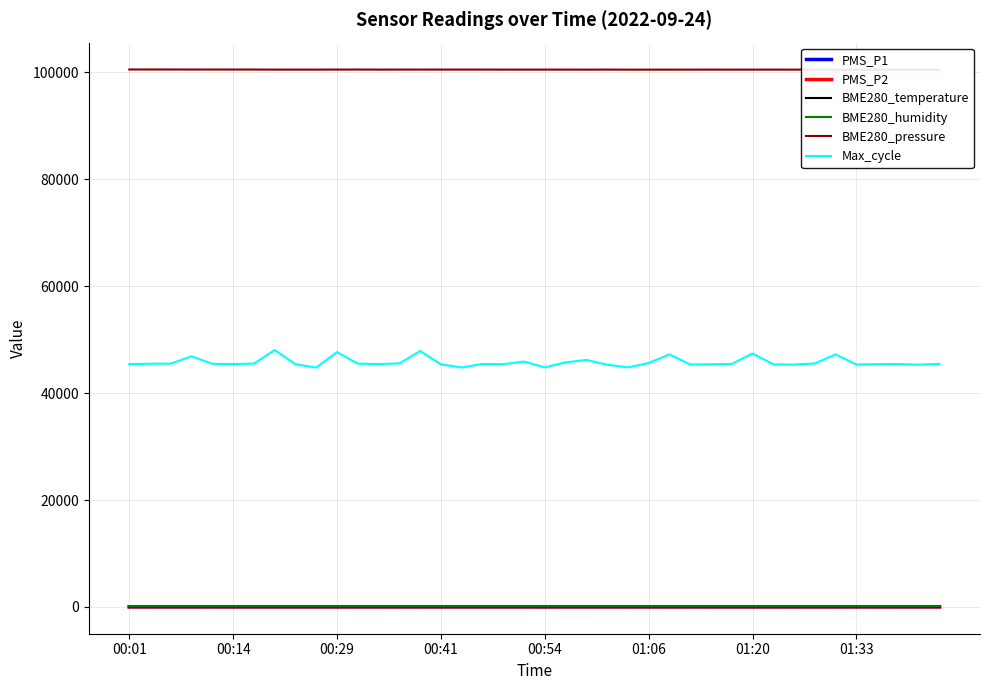

Reading right to left, list all the values displayed in this chart.

PMS_P1: 11.3	14.0	15.3	17.0	16.3	14.0	16.7	13.7	16.0	14.3	10.7	16.0	17.0	16.7	13.3	17.0	12.0	15.3	15.3	8.7	12.0	11.3	14.3	13.0	11.0	16.3	11.7	13.3	13.5	11.3	12.7	11.3	12.7	13.0	12.3	18.3	13.7	15.3	15.7	15.7
PMS_P2: 11.3	14.0	13.7	15.0	15.0	14.0	16.3	13.3	15.3	12.7	10.7	13.7	15.3	14.0	13.3	14.7	12.0	14.3	15.3	8.7	12.0	11.0	14.3	13.0	11.0	14.7	9.7	13.0	11.0	11.0	11.3	10.7	12.3	13.0	11.0	14.0	13.0	13.0	13.7	15.0
BME280_temperature: 16.7	16.7	16.8	16.8	16.7	16.7	16.8	16.8	16.8	16.8	16.8	16.9	17.0	17.0	17.0	17.0	17.0	16.9	17.0	17.0	16.9	16.9	16.9	16.9	16.9	16.9	16.9	16.9	16.9	16.9	16.9	16.9	16.9	17.0	17.0	17.0	16.9	16.9	16.8	16.9
BME280_humidity: 100.0	99.2	98.5	97.7	96.4	94.3	92.0	88.5	87.3	86.8	85.2	86.5	86.0	85.7	84.5	85.7	84.4	84.5	83.1	83.8	84.0	84.0	83.5	83.6	83.3	82.8	83.3	83.3	83.0	83.6	83.8	83.0	82.9	82.8	83.3	84.4	84.0	83.9	82.9	84.4
BME280_pressure: 100496.4	100500.8	100510.6	100510.6	100516.9	100512.5	100523.1	100520.4	100524.0	100520.4	100520.4	100522.9	100519.2	100517.4	100516.5	100514.8	100527.3	100515.7	100524.6	100523.7	100522.0	100524.7	100527.5	100531.0	100526.6	100532.8	100526.6	100524.7	100536.3	100530.1	100522.9	100522.9	100522.0	100536.3	100535.4	100538.1	100541.7	100543.6	100546.3	100543.6
Max_cycle: 45473.0	45327.0	45434.0	45424.0	45350.0	47244.0	45538.0	45344.0	45379.0	47414.0	45465.0	45393.0	45359.0	47246.0	45631.0	44809.0	45318.0	46202.0	45749.0	44806.0	45899.0	45414.0	45446.0	44783.0	45385.0	47877.0	45559.0	45436.0	45509.0	47670.0	44773.0	45404.0	48054.0	45517.0	45443.0	45477.0	46884.0	45517.0	45498.0	45421.0